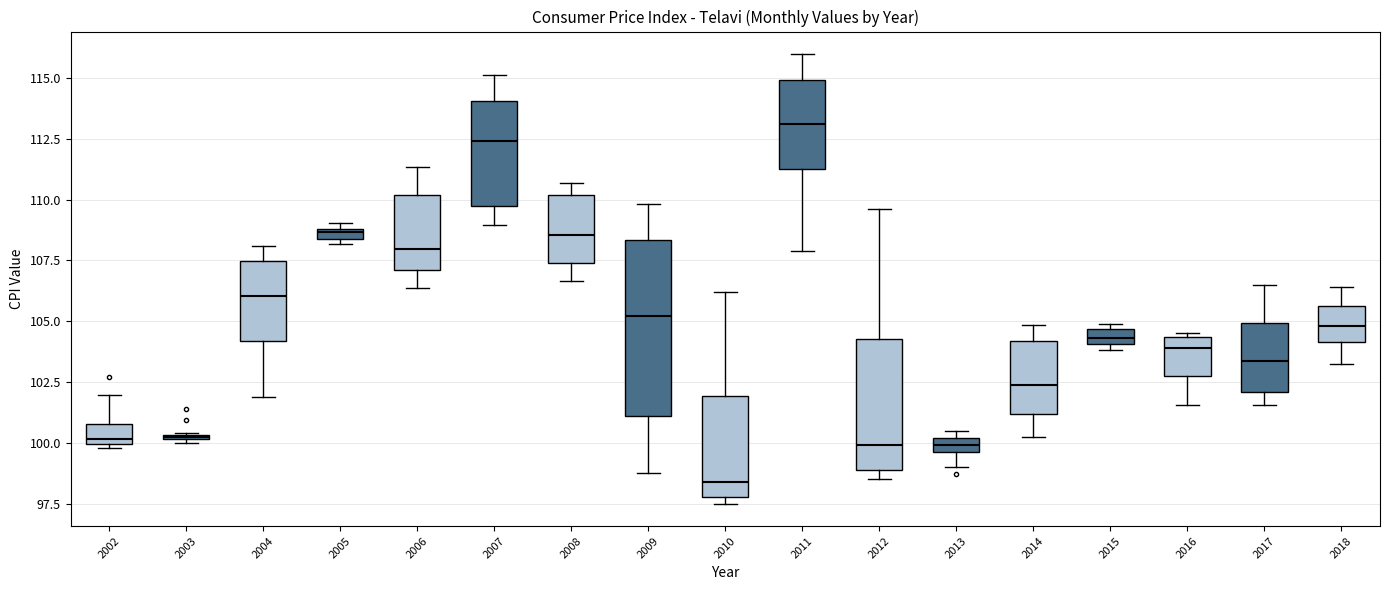

Comparing the boxes themselves (not the whiskers), which one is the tallest?

2009